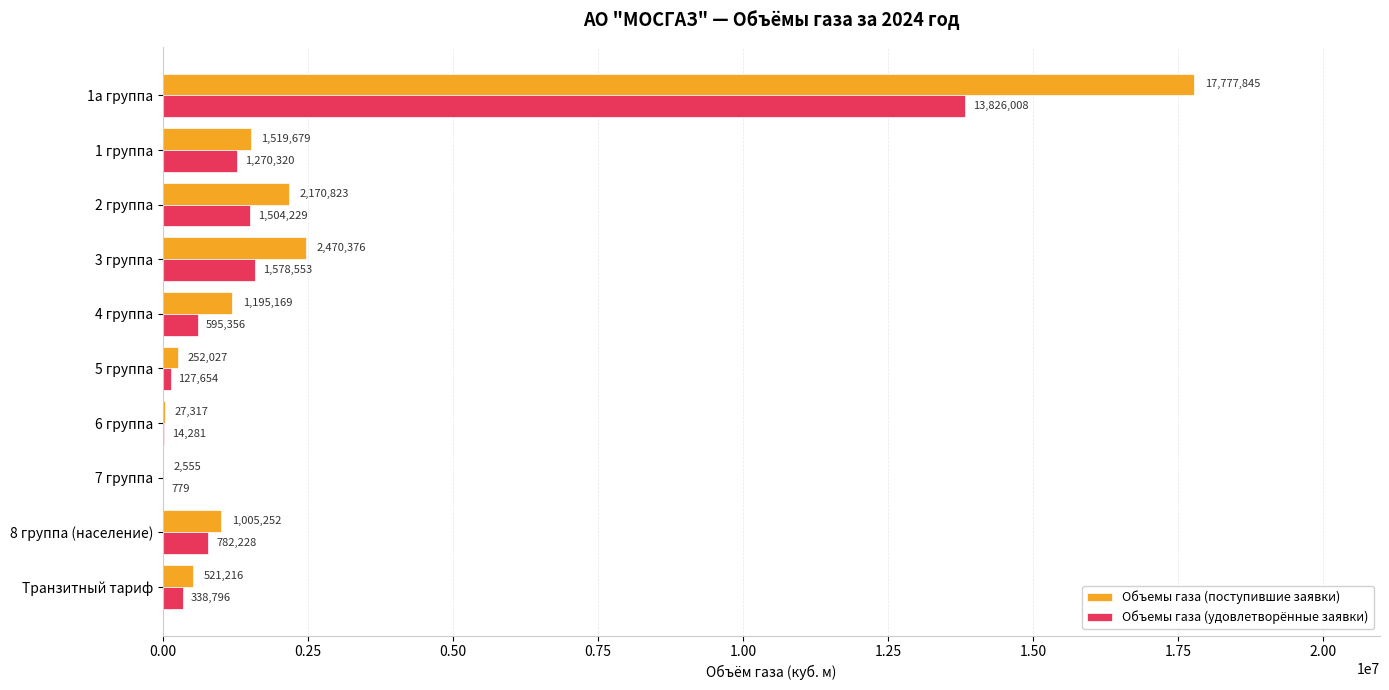

How many categories are shown in the chart?

10